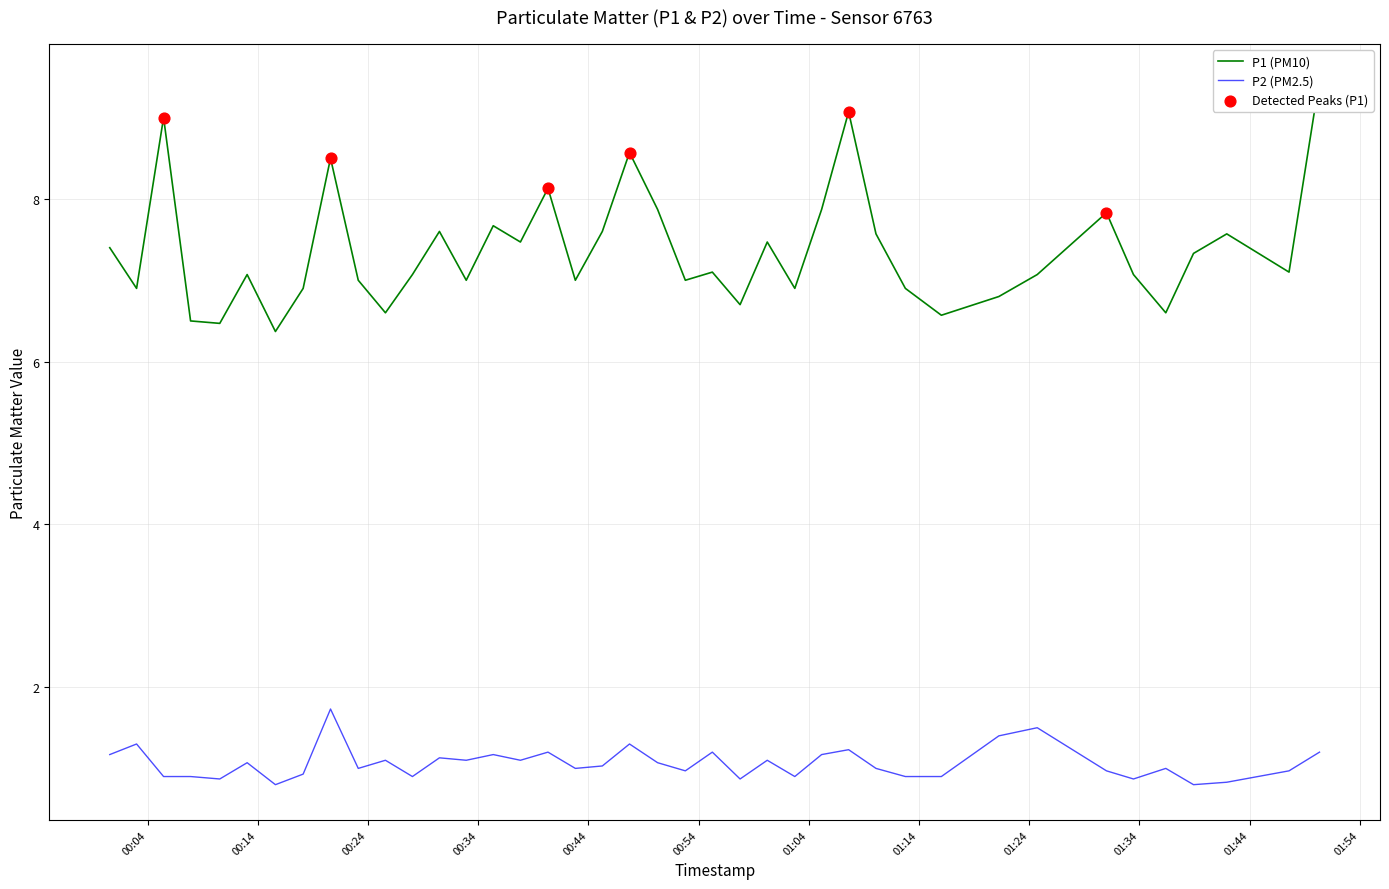

At how many categories does at least one series exceed 7?

24